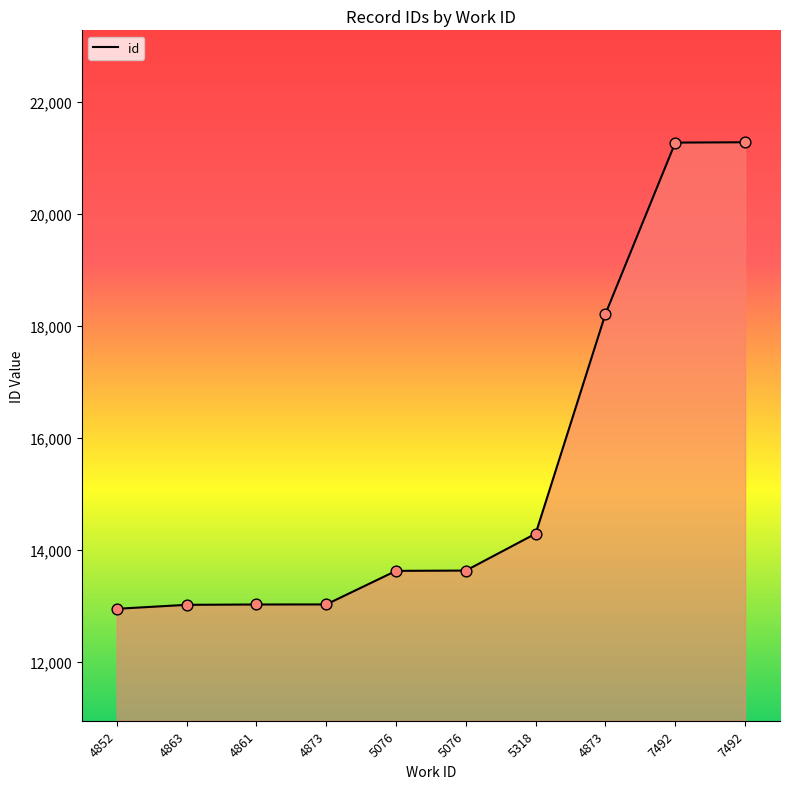

What is the ratio of the value at 5076 to the value at 5076?

1.0